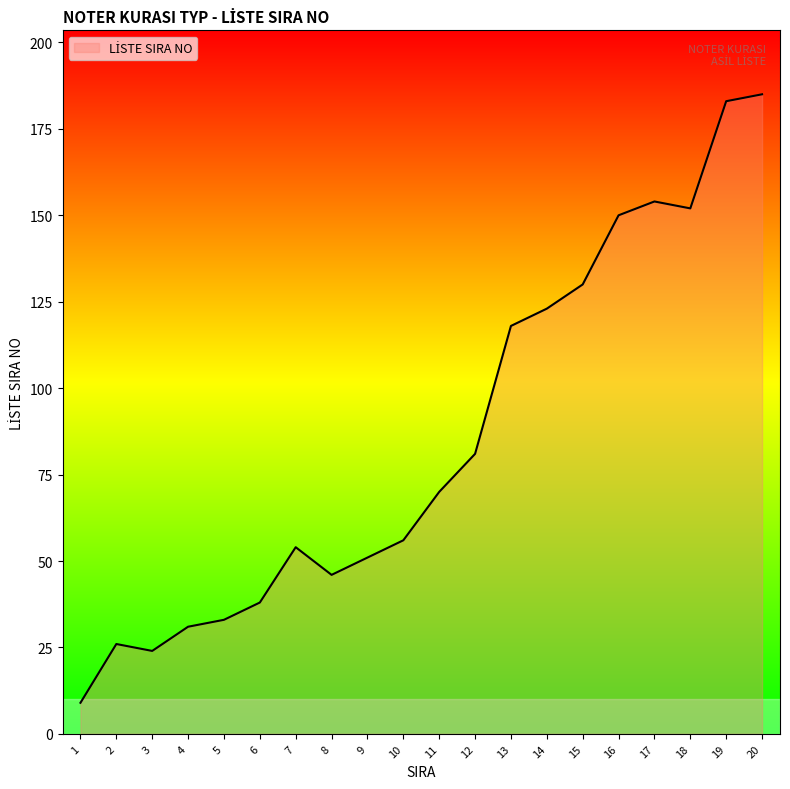

Where is the data nearest to the value 97?

12